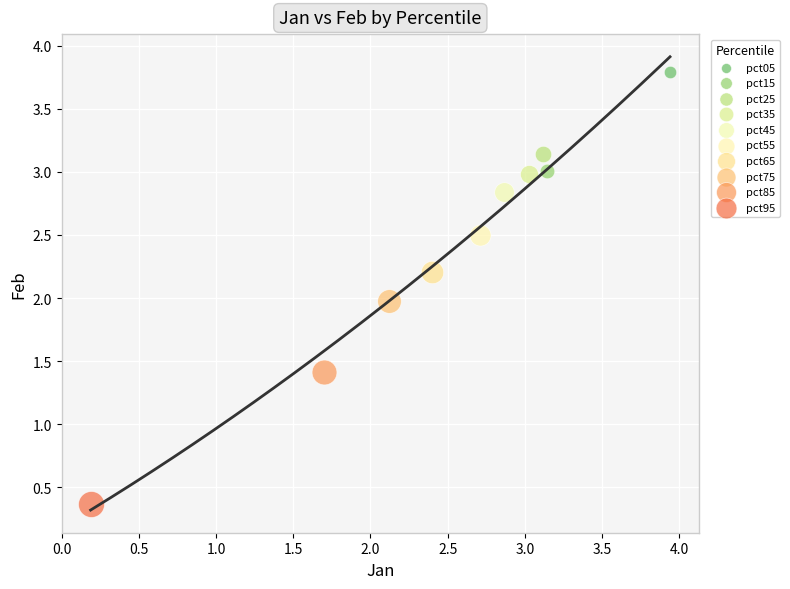

What are all the series names shown in the legend?

pct05, pct15, pct25, pct35, pct45, pct55, pct65, pct75, pct85, pct95